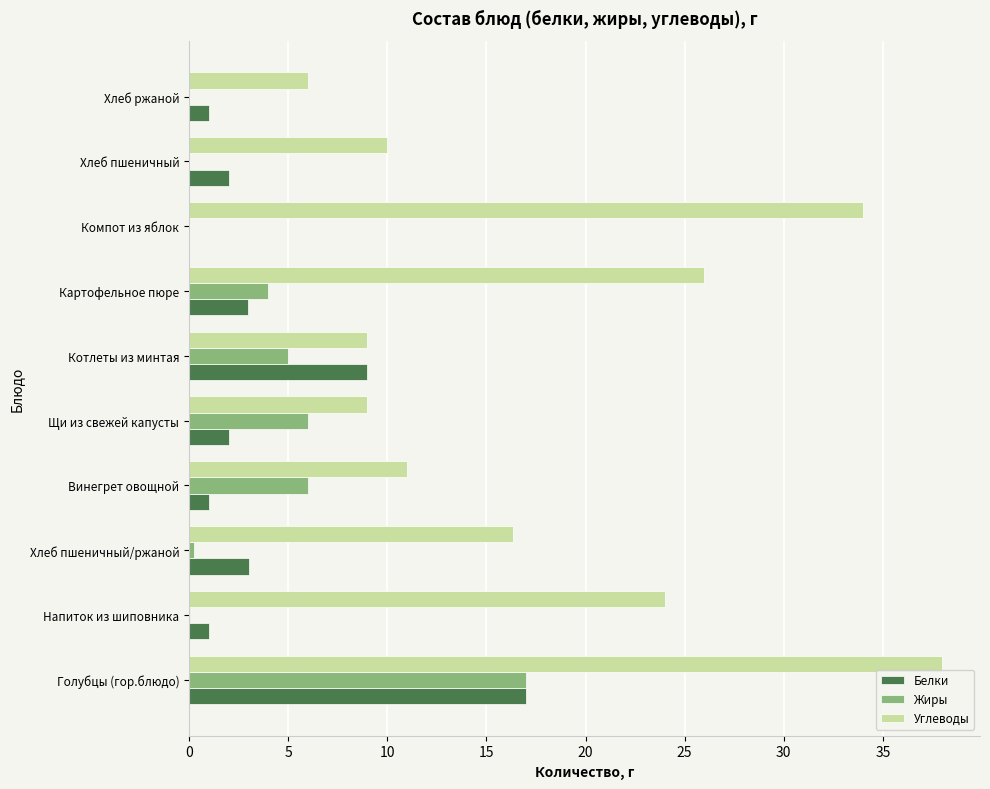

Where is Белки nearest to the value 8?

Котлеты из минтая